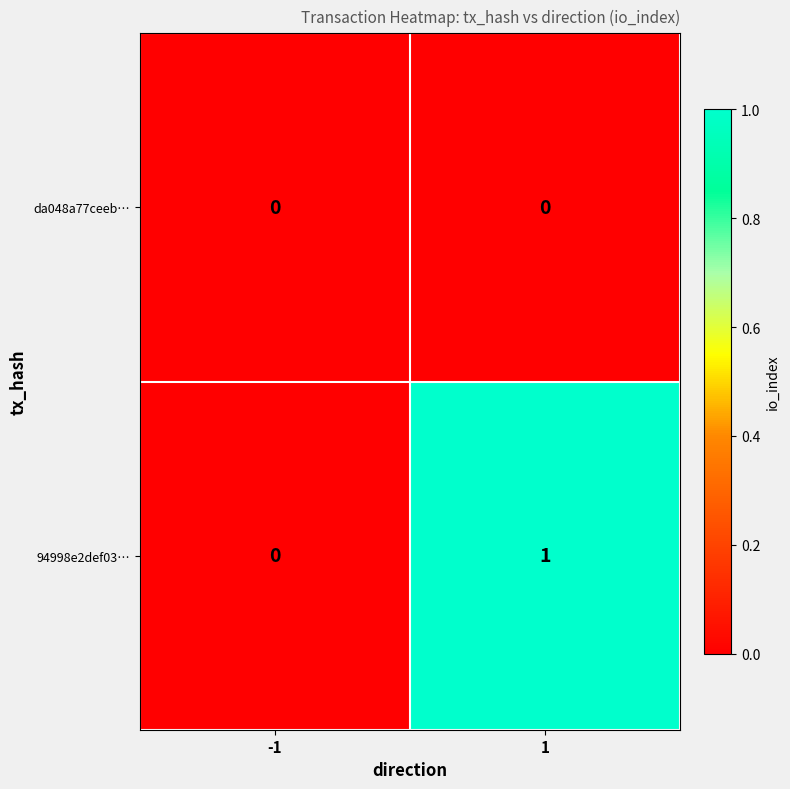

Which series has the widest spread of values?

94998e2def03…